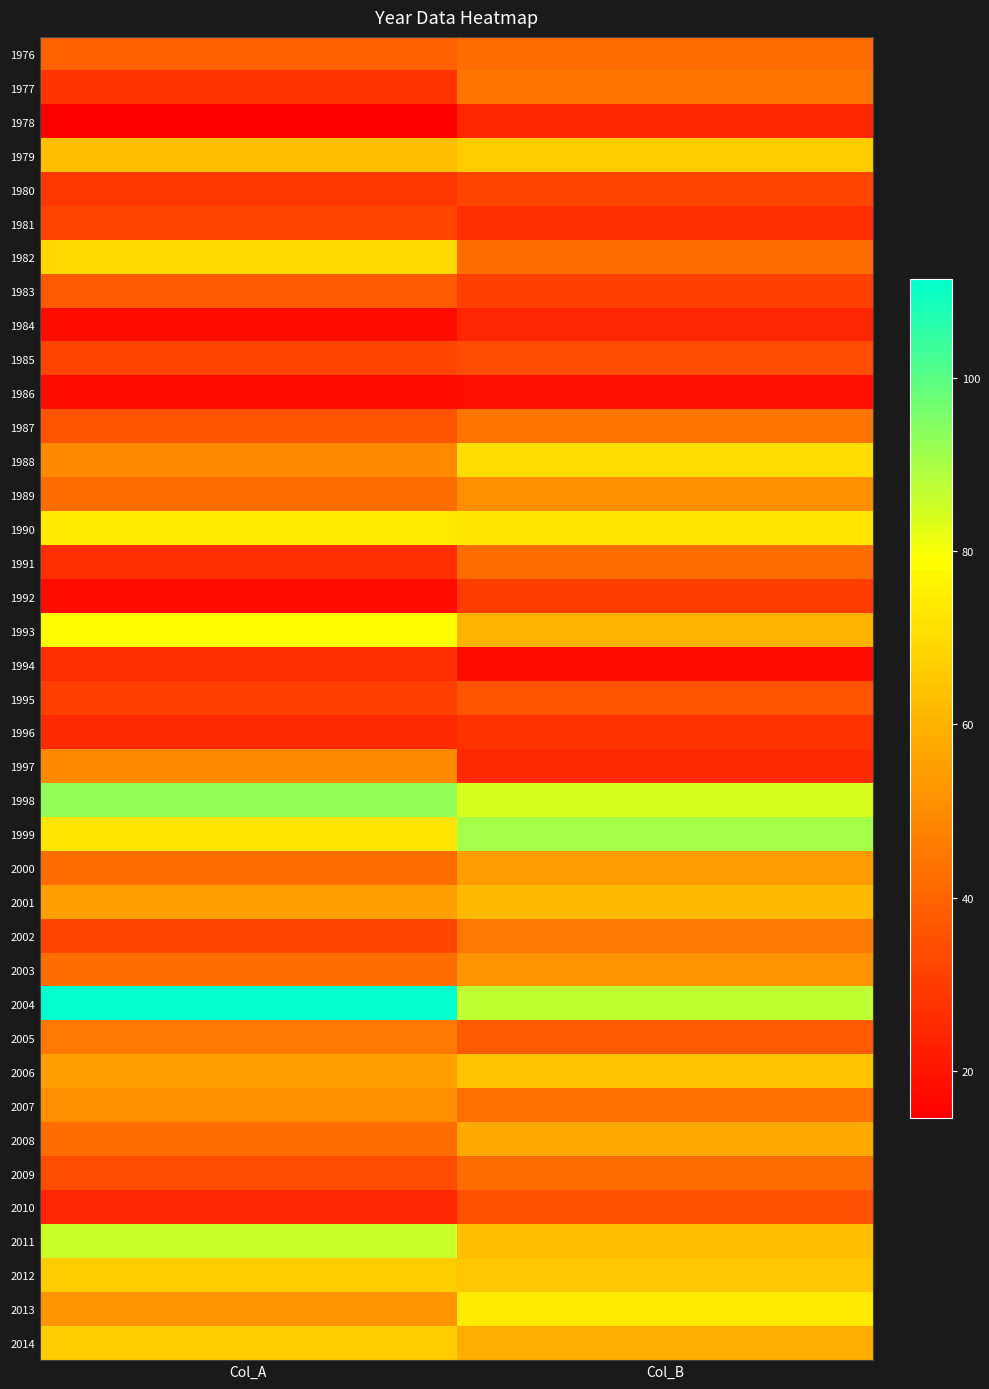

List the series in order of their peak value, highest first.

2004, 1998, 1999, 2011, 1993, 1990, 2013, 1988, 1982, 1979, 2012, 2014, 2006, 2001, 2008, 2000, 2003, 1989, 2007, 1997, 2002, 2005, 1987, 1977, 1991, 2009, 1976, 1983, 1995, 2010, 1985, 1980, 1981, 1992, 1996, 1994, 1978, 1984, 1986